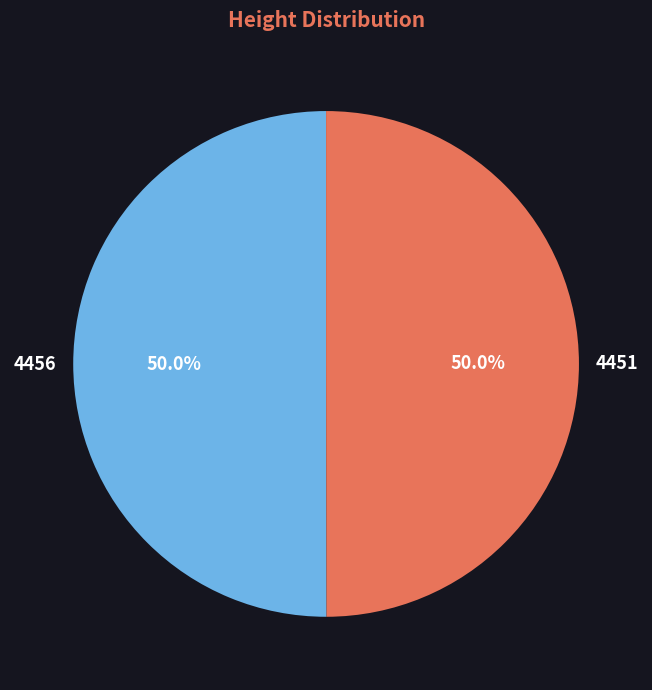

How many segments does this pie chart have?

2